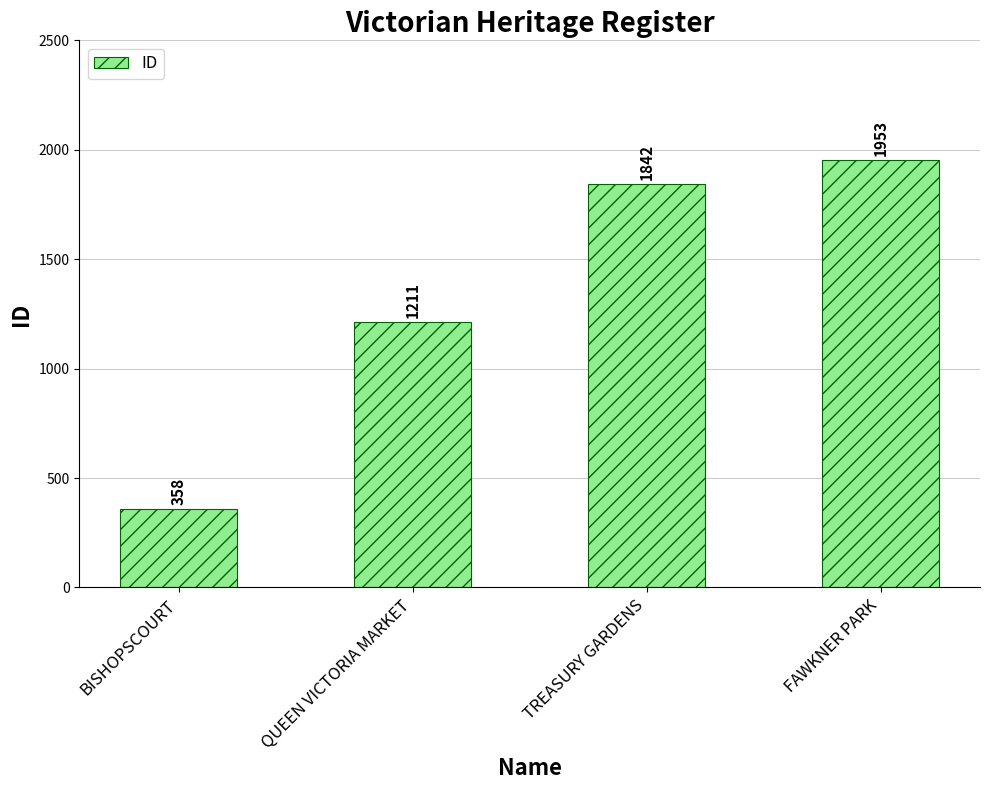

How many categories are shown in the chart?

4